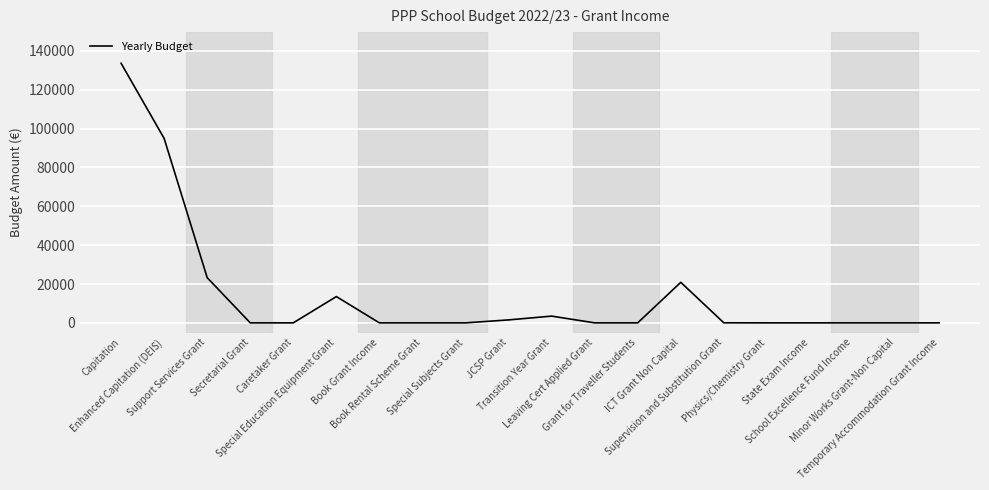

The chart shows a value of 13536.0 at Special Education Equipment Grant. True or false?

True